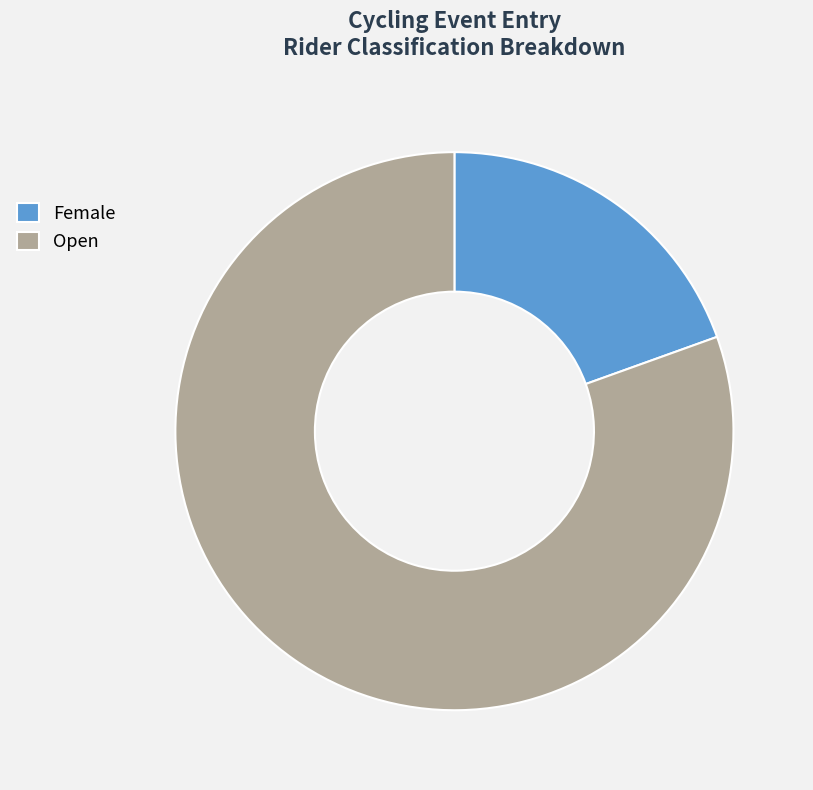

The Female slice represents 20% of the pie. True or false?

True